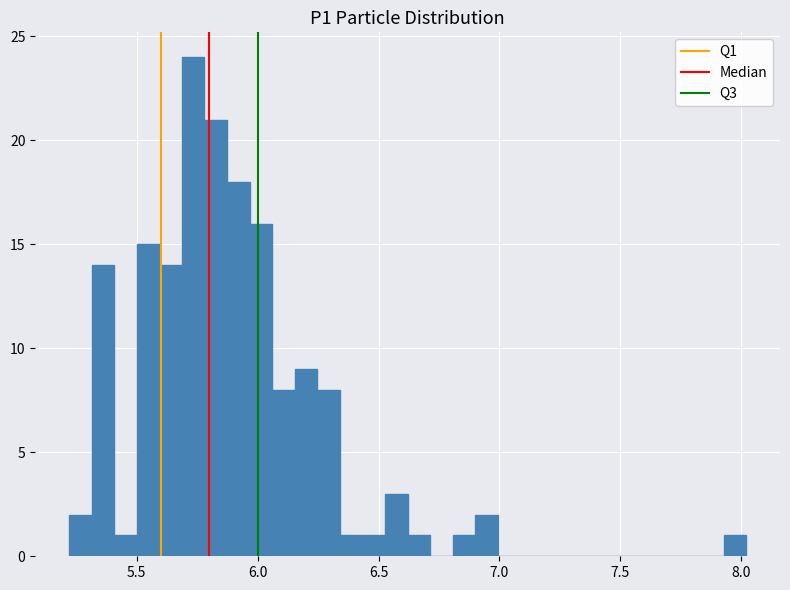

Read against the x-axis, roughly where is the centre of the tallest bar?

5.75